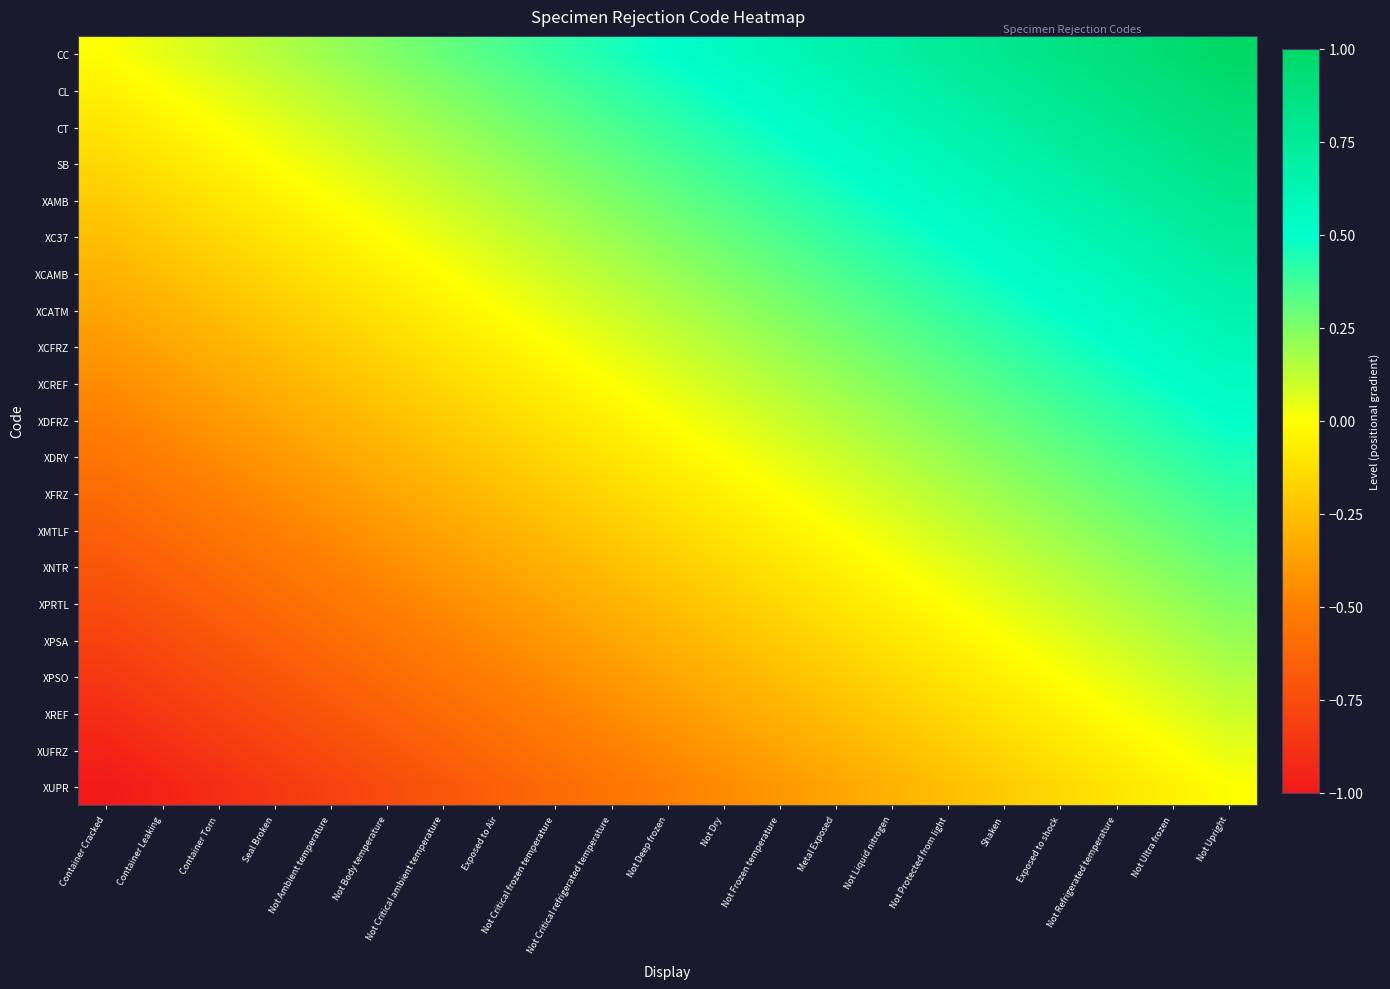

Which series changed the most between Not Critical frozen temperature and Not Liquid nitrogen?

CC